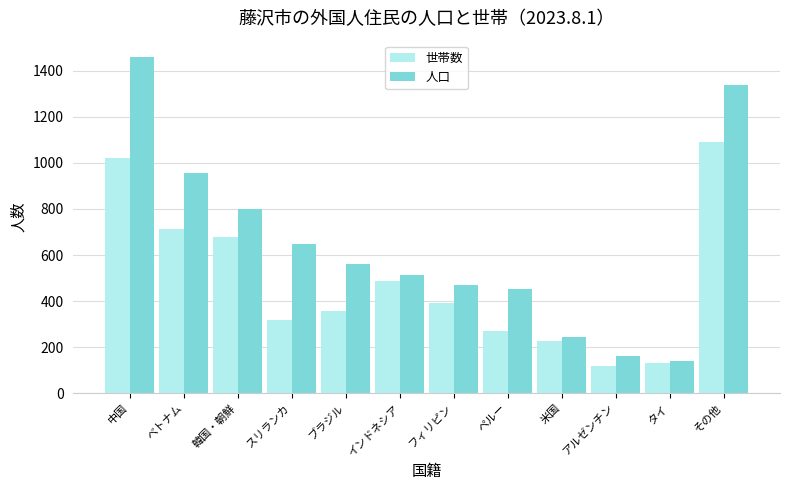

What is the difference between the 世帯数 values at スリランカ and 米国?

95